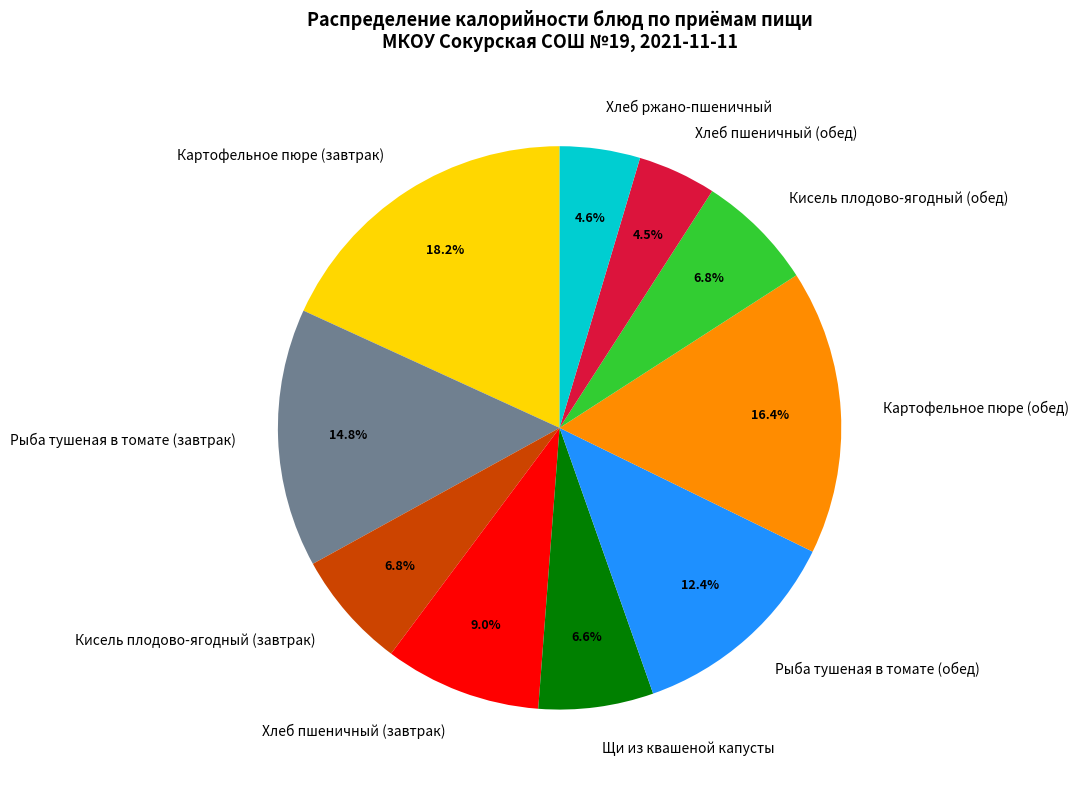

What is the largest slice in the pie chart?

Картофельное пюре (завтрак)